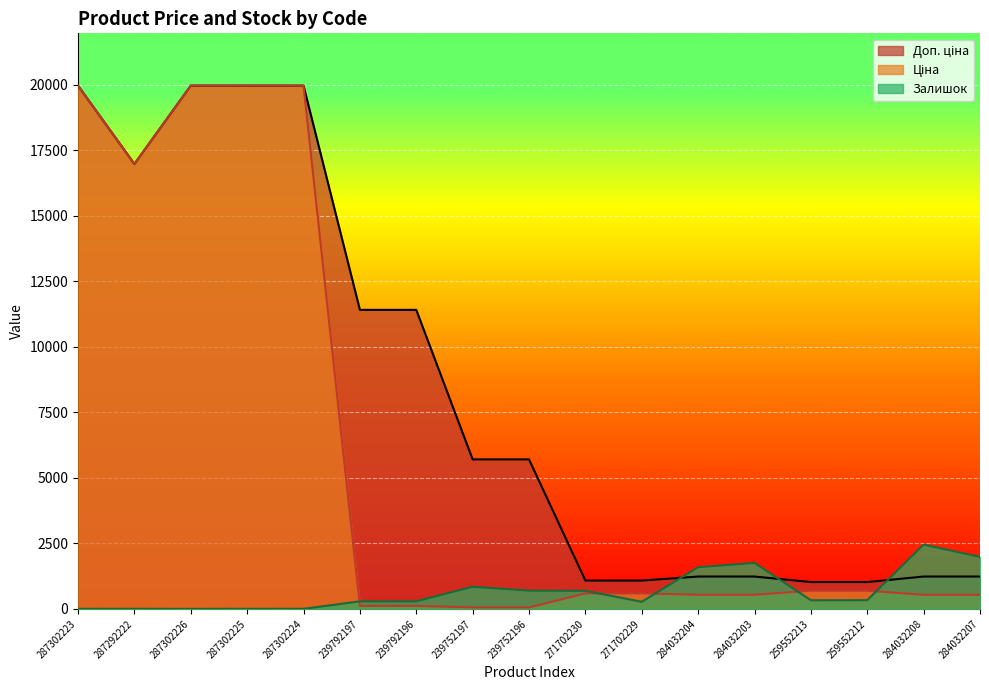

What is the difference between the maximum and second lowest values in the Залишок series?

2450.0